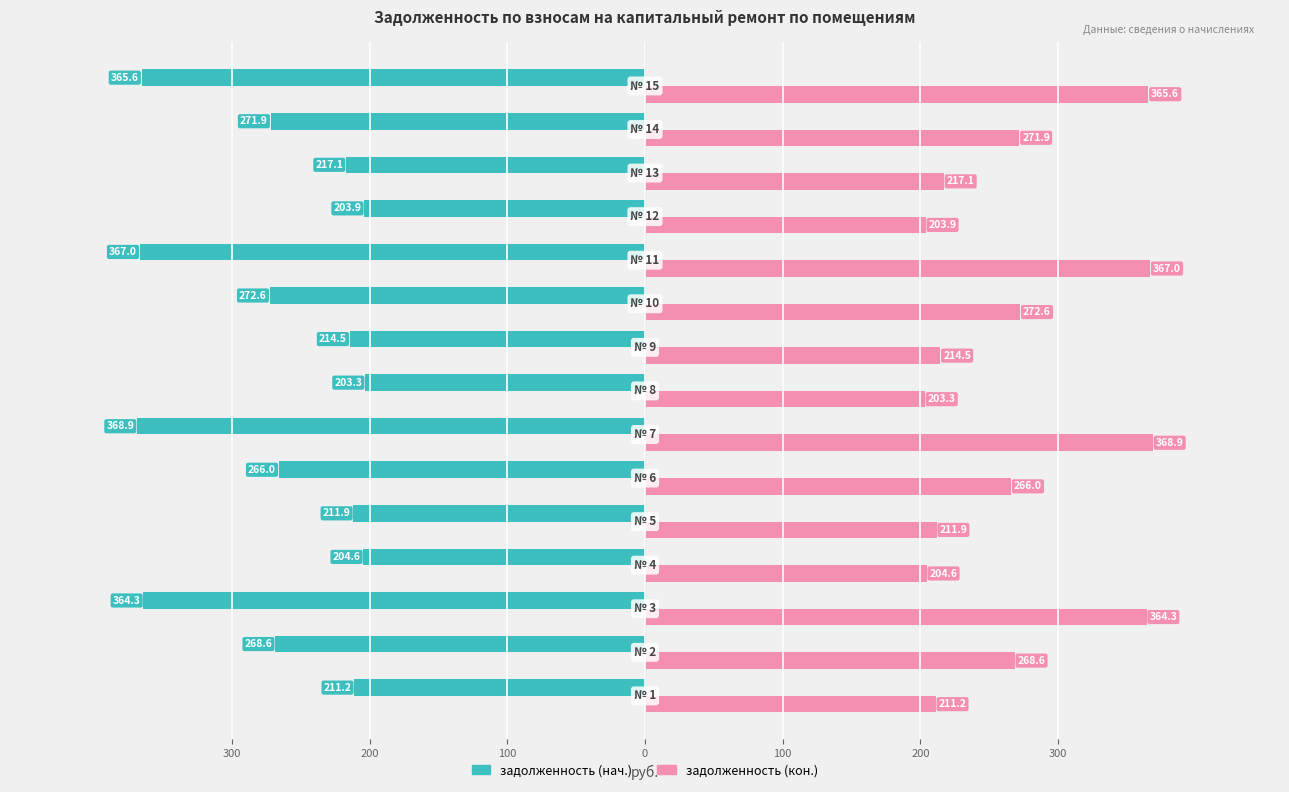

Which series has the largest total across all categories?

задолженность (кон.)